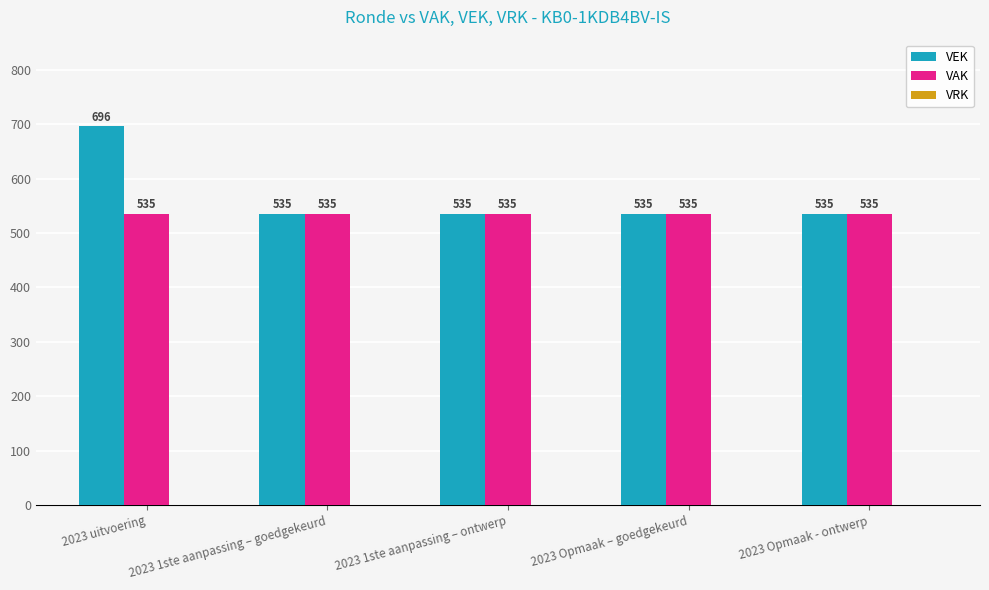

Which series has the largest total across all categories?

VEK